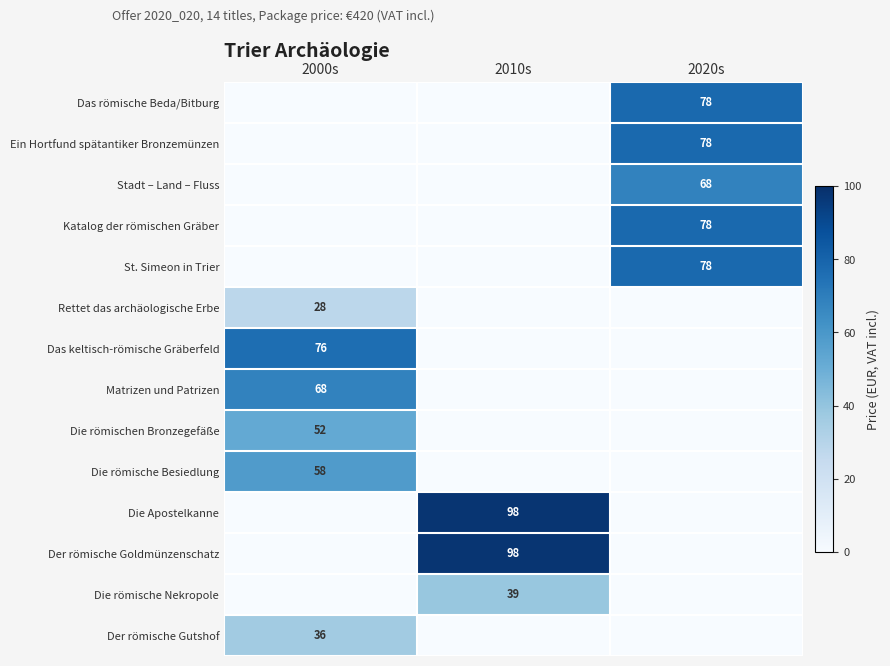

Is it true that Stadt – Land – Fluss equals 68 at 2020s?

True